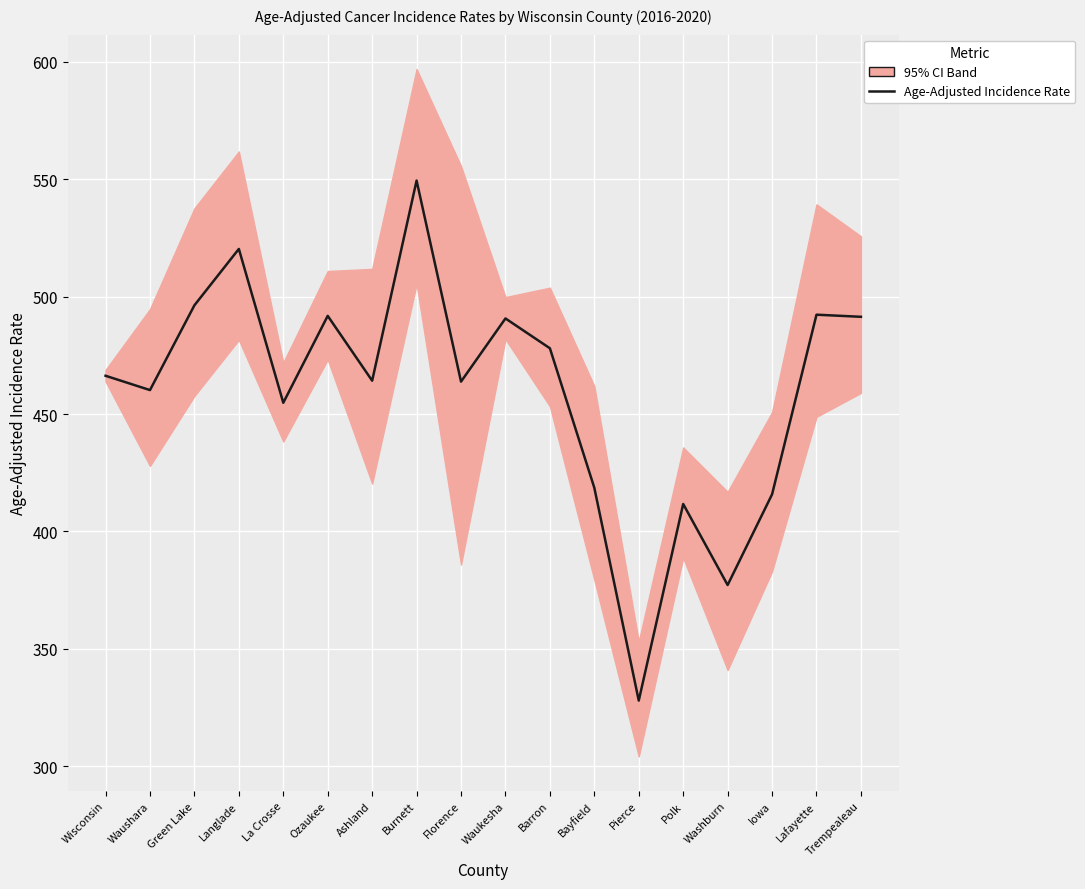

Reading left to right, transcribe all the data shown in this chart.

Wisconsin=466.3	Waushara=460.2	Green Lake=496.3	Langlade=520.3	La Crosse=454.8	Ozaukee=491.8	Ashland=464.2	Burnett=549.4	Florence=463.8	Waukesha=490.7	Barron=478.0	Bayfield=418.6	Pierce=328.0	Polk=411.7	Washburn=377.2	Iowa=415.8	Lafayette=492.3	Trempealeau=491.4